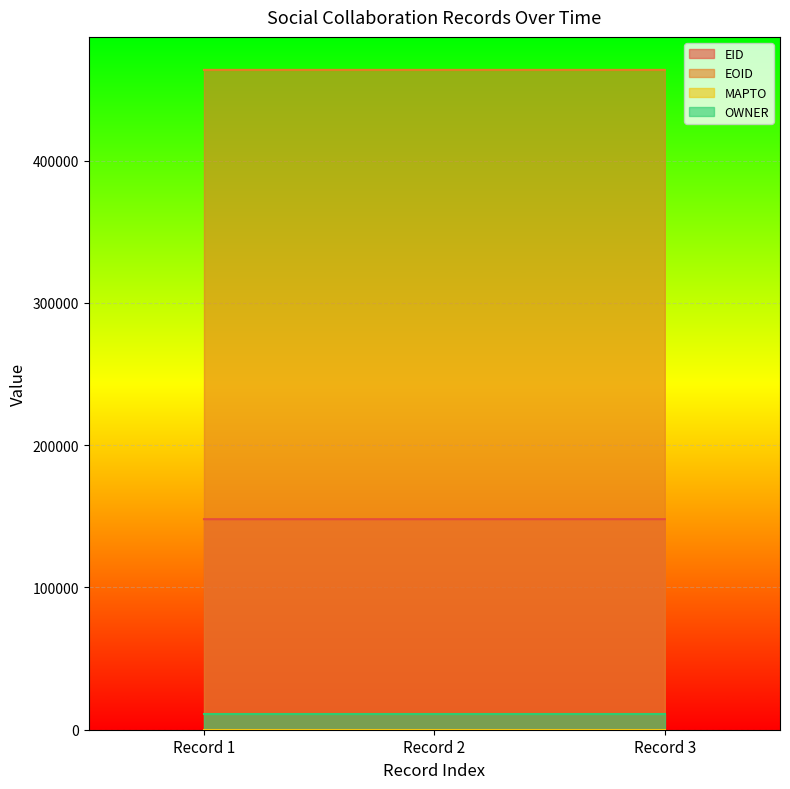

Which series has the widest spread of values?

EID